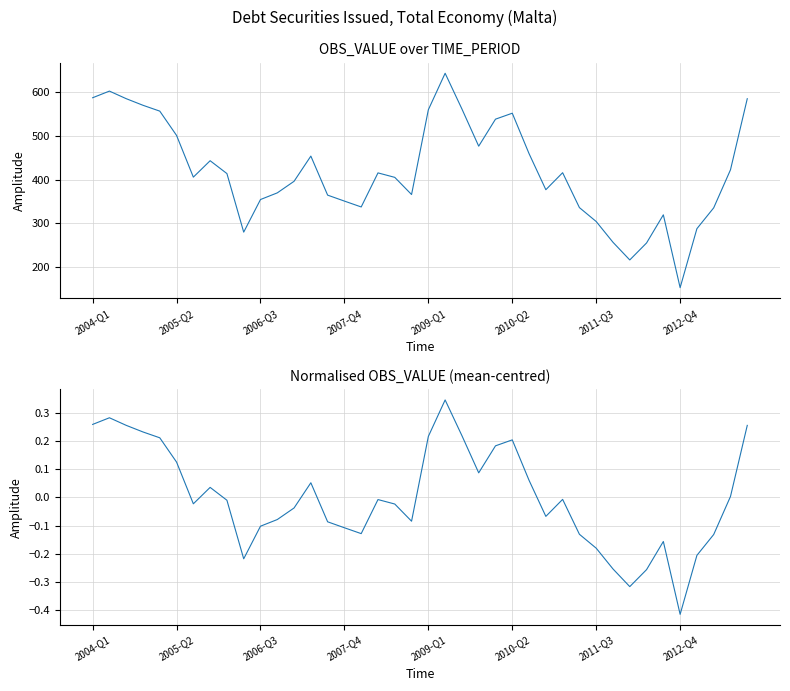

True or false: Debt securities issued, Total economy and Normalised debt securities issued intersect in this chart.

False